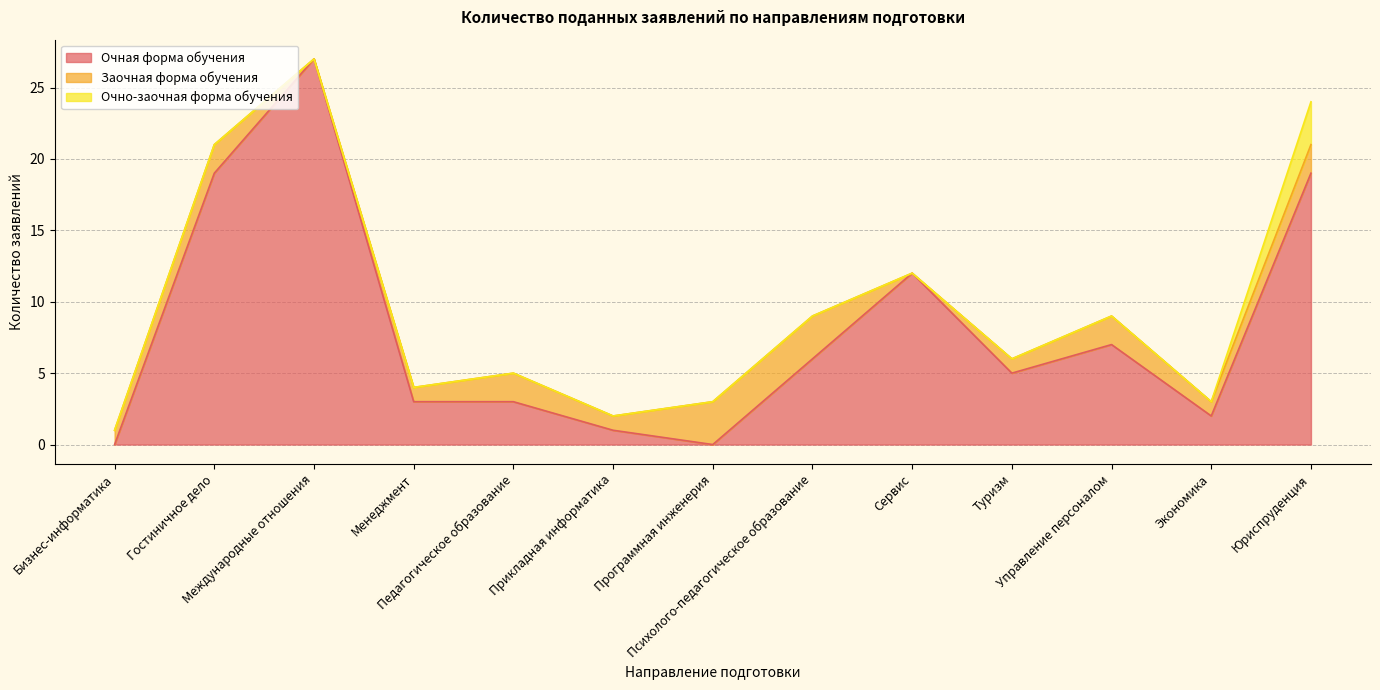

Which series has the widest spread of values?

Очная форма обучения